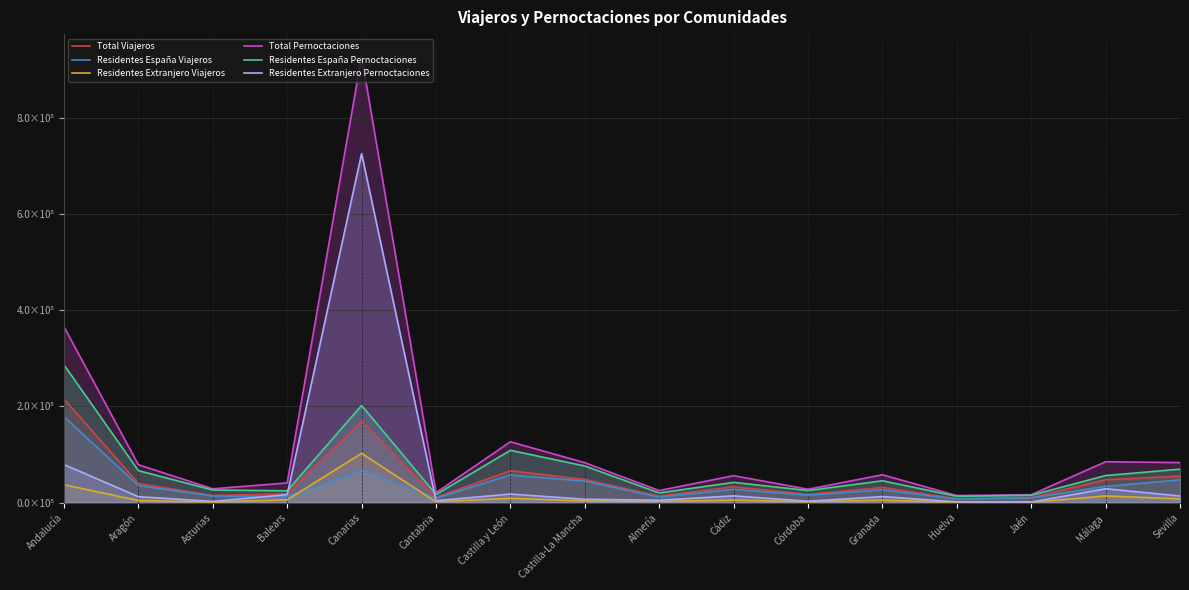

At which label does Total Pernoctaciones reach its peak?

Canarias